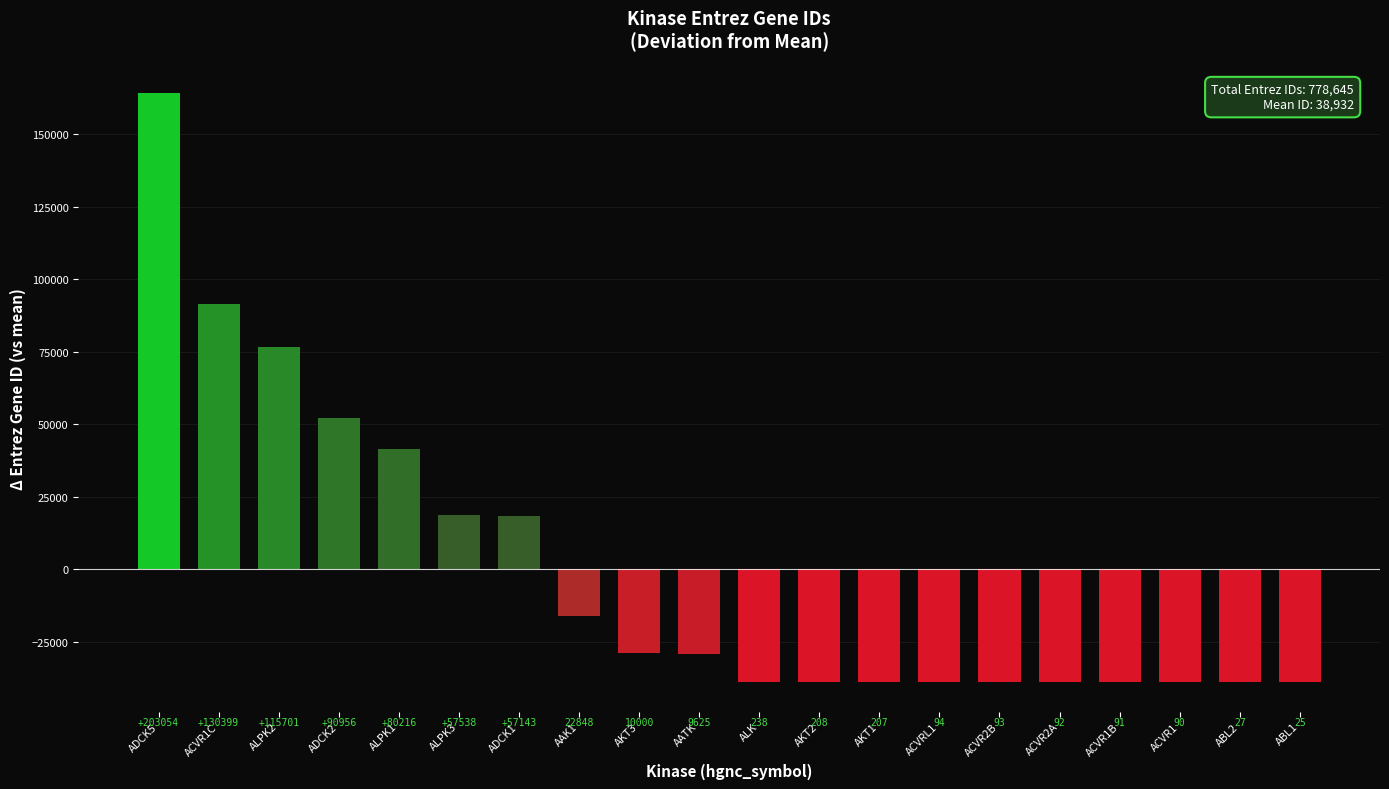

How many bars are there in total?

20